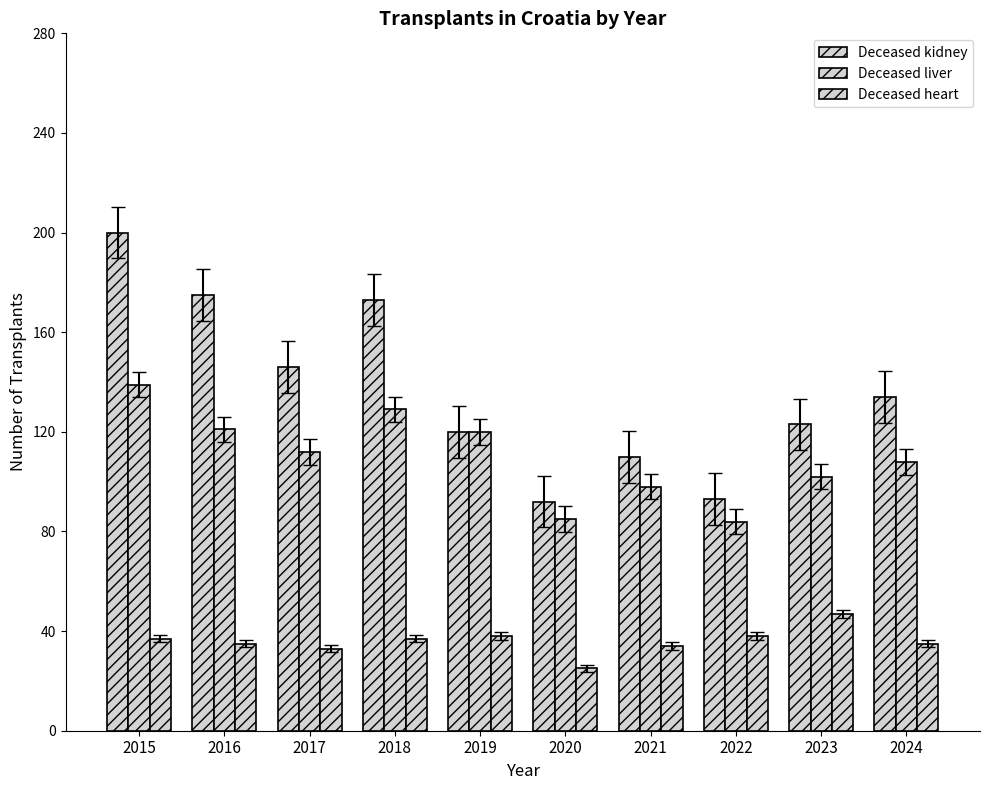

List the labels in order of Deceased kidney value, largest first.

2015, 2016, 2018, 2017, 2024, 2023, 2019, 2021, 2022, 2020